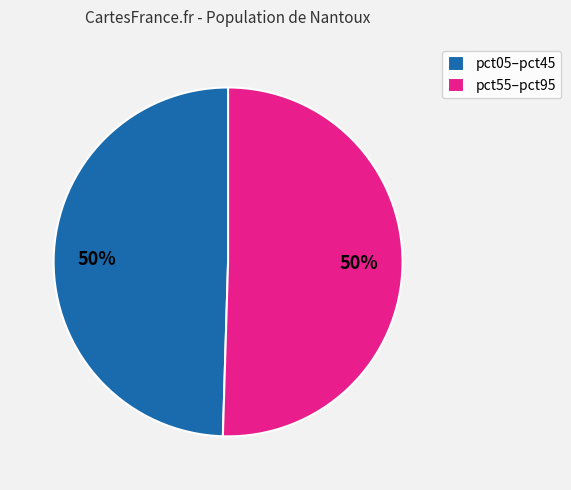

Is the sum of pct05–pct45 and pct55–pct95 greater than half?

Yes